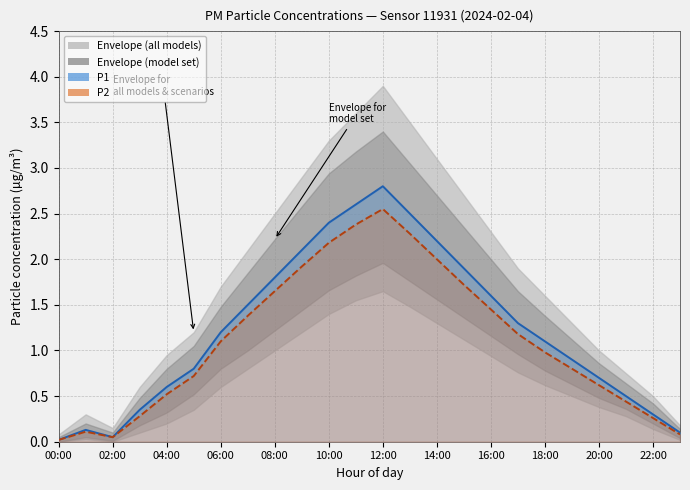

What is the approximate value of P2 at 14:00?

2.0